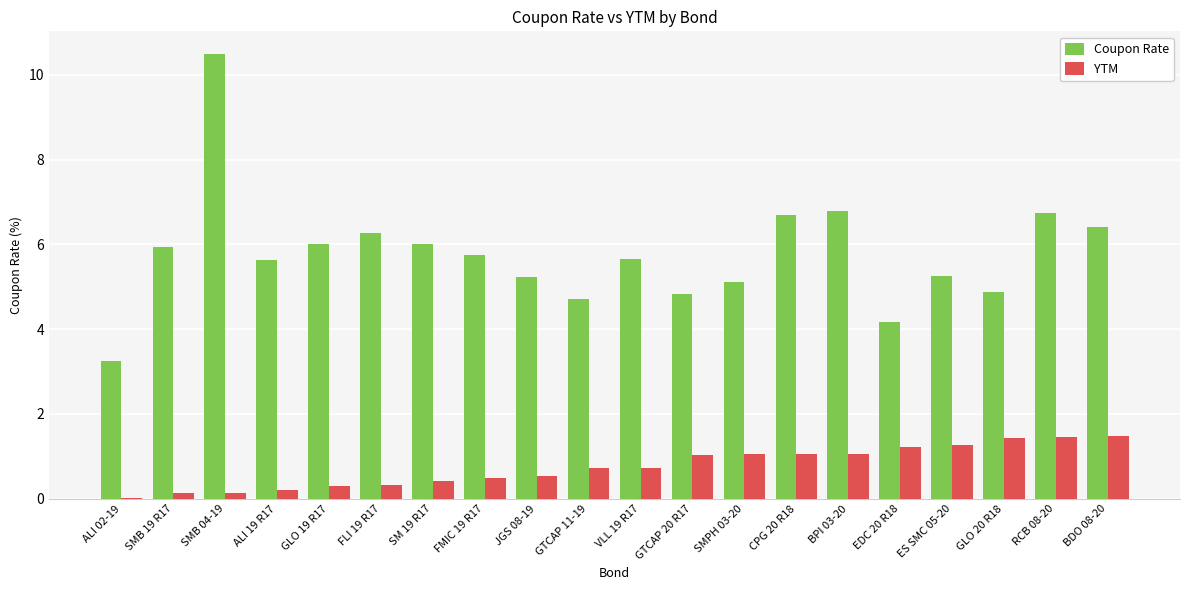

What is the sum of all Coupon Rate values?

115.8